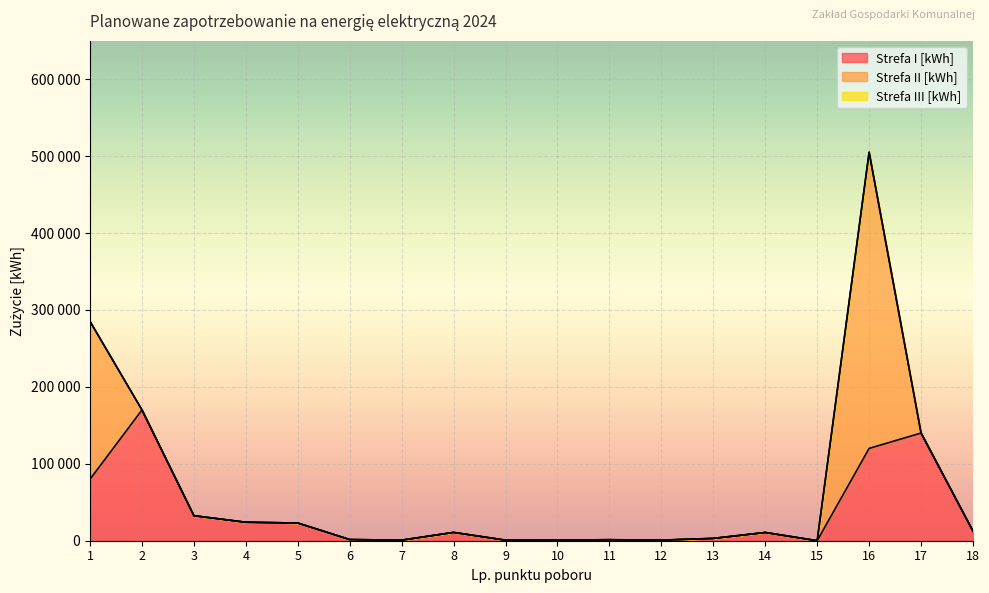

At which category is the sum across all series the highest?

16